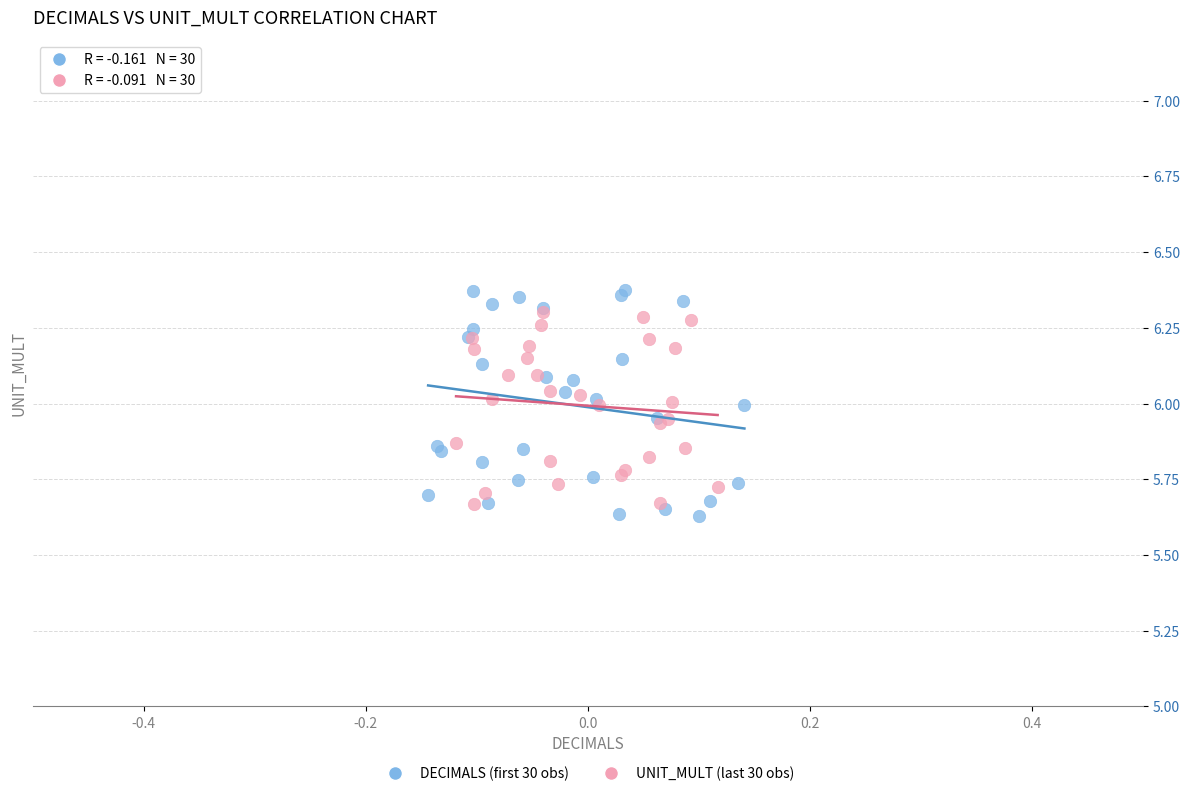

Which series has the widest spread of Y values?

DECIMALS (first 30 obs)